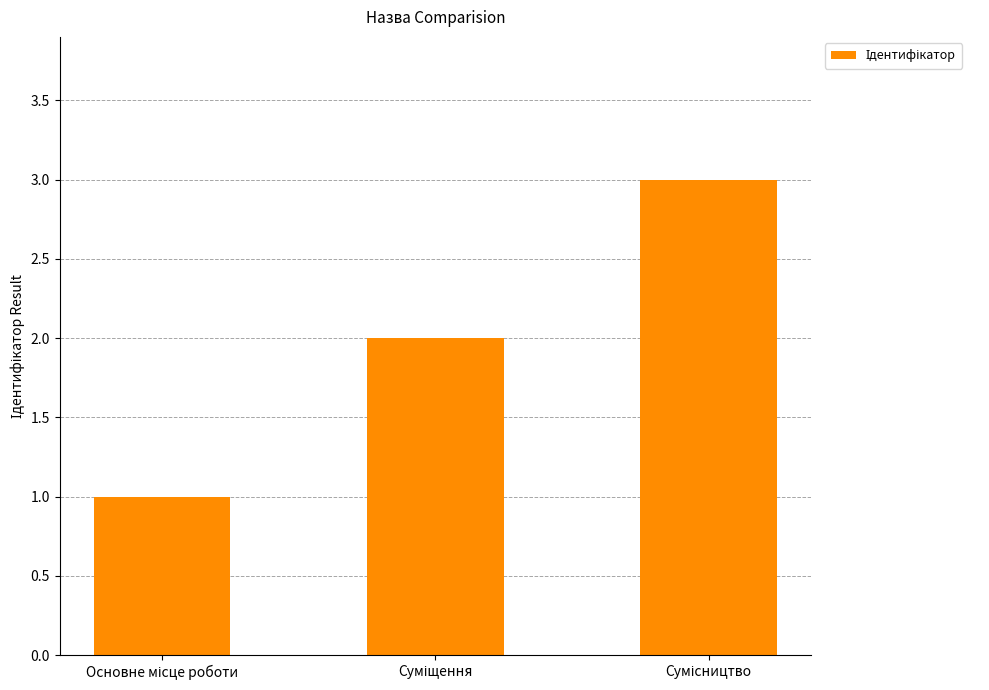

What is the value of the 2nd bar from the left?

2